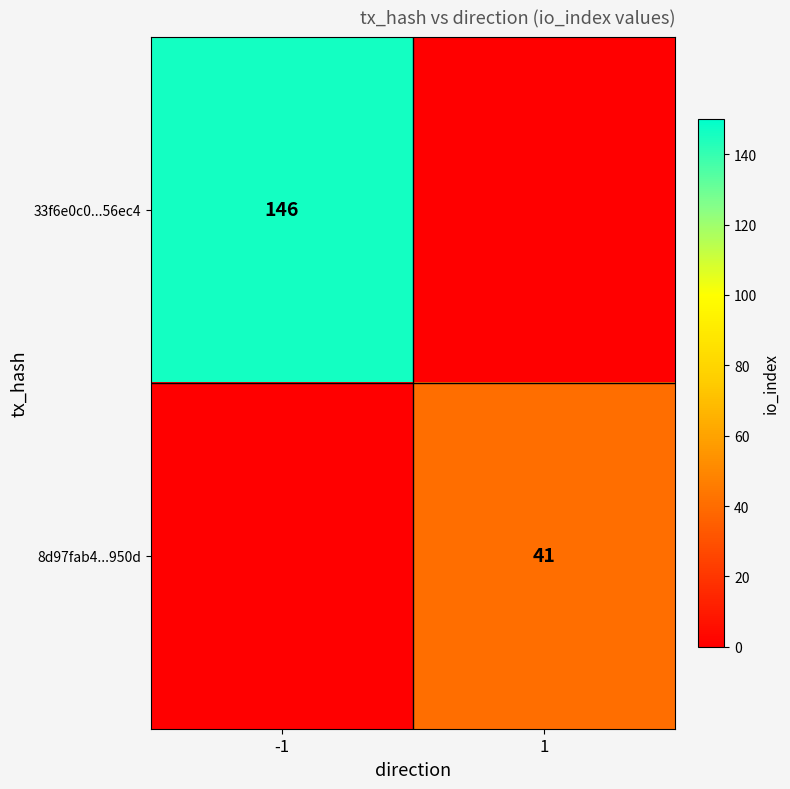

At how many categories does at least one series exceed 5?

2